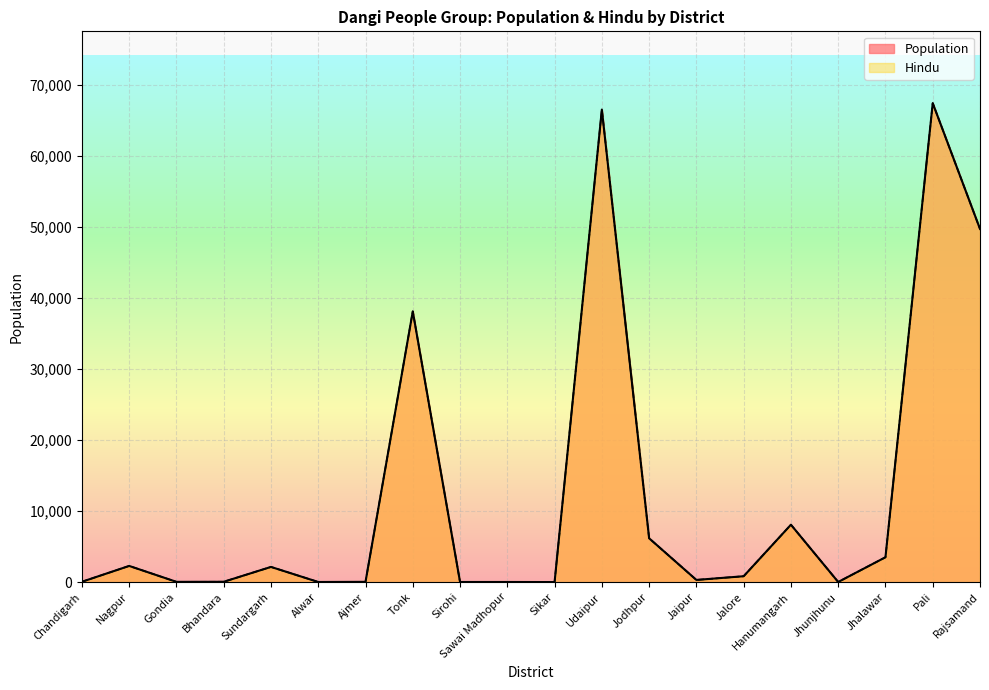

How many values in the Hindu series are below 830?

10